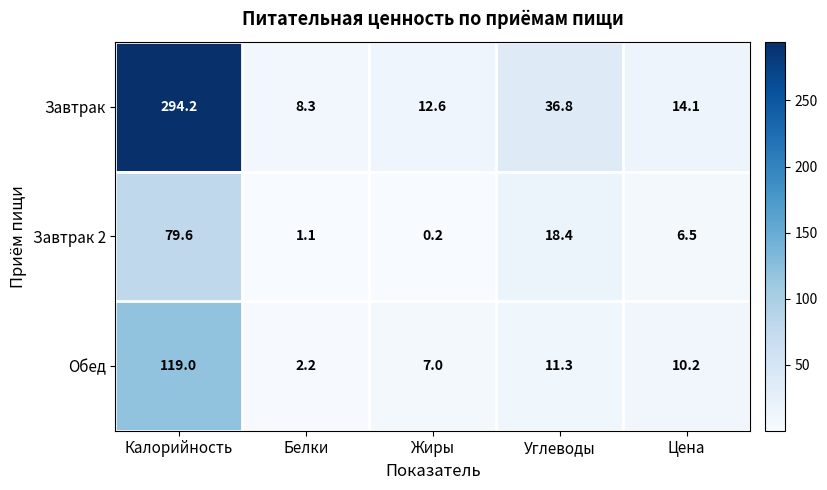

The Завтрак 2 series shows 0.2 at Жиры. True or false?

True